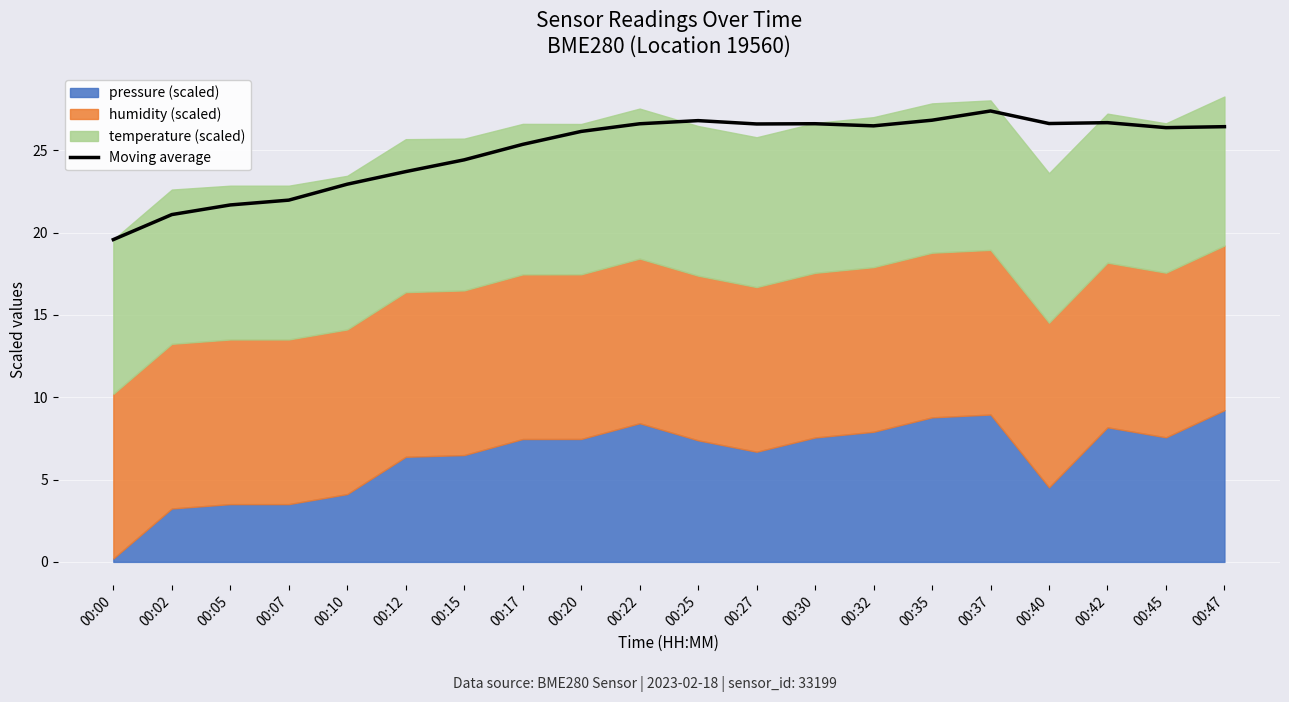

What is the minimum value shown in the chart?

19.6